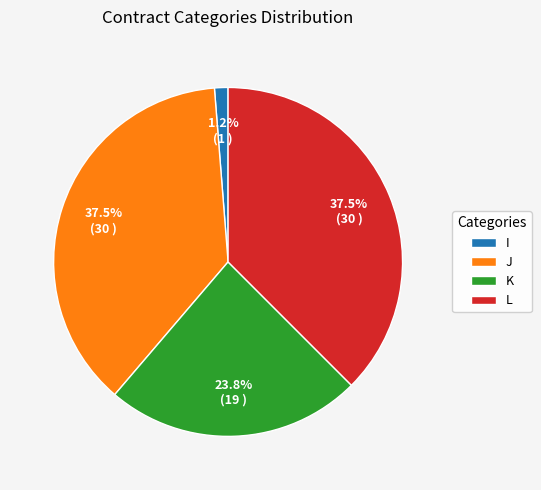

Which has a higher value, I or K?

K